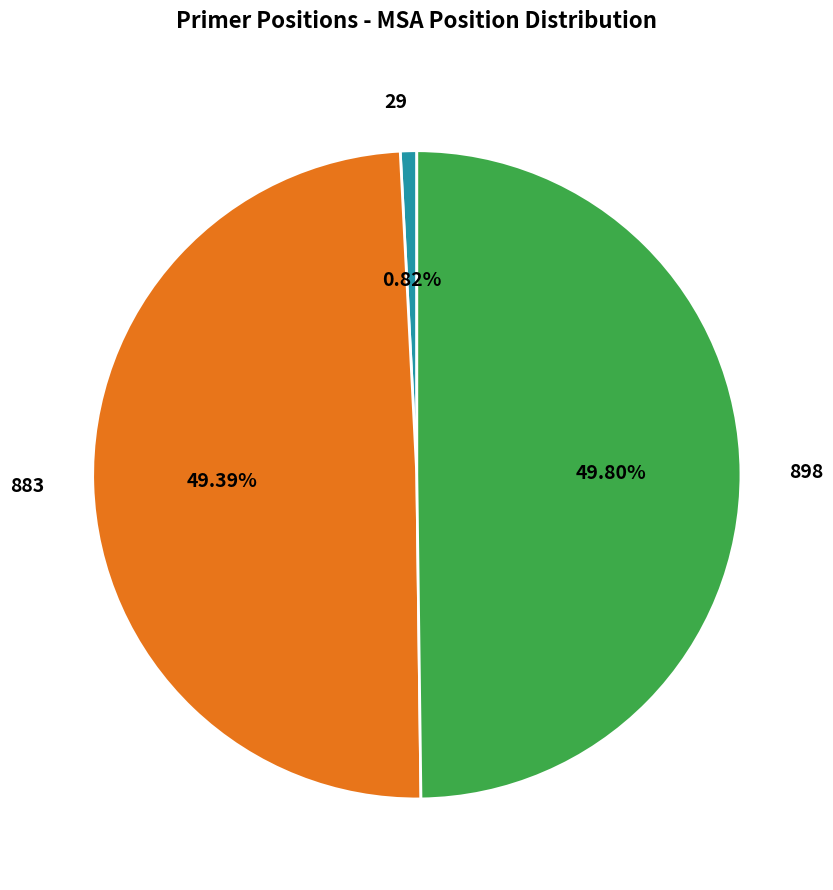

To the nearest percent, what portion does 883 represent?

49%